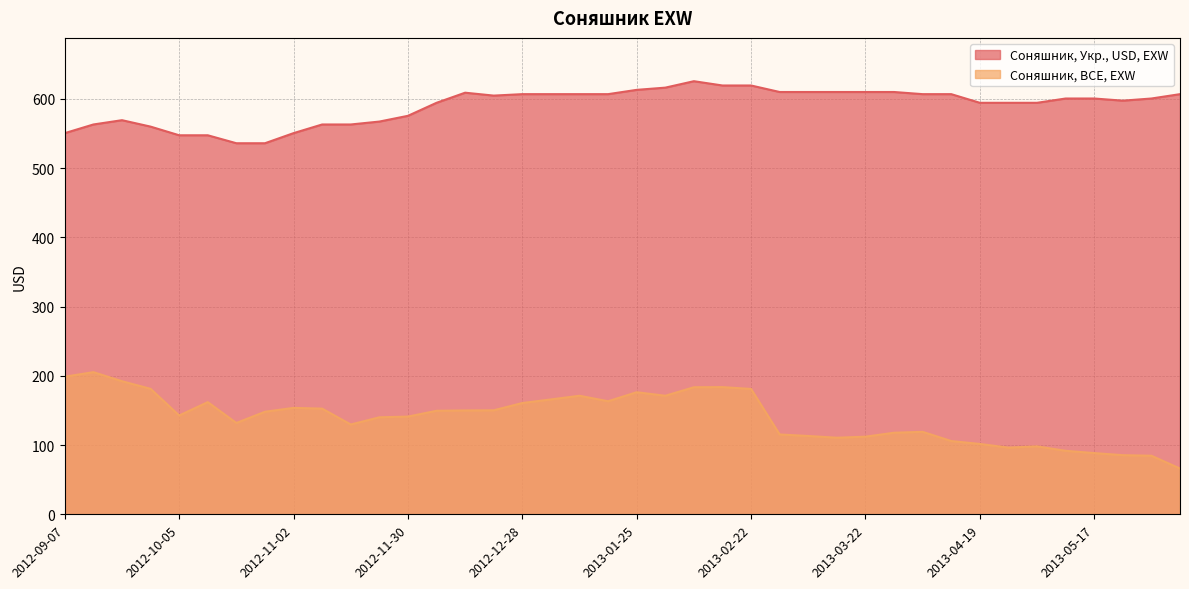

What position from the right is 2013-02-08?

18